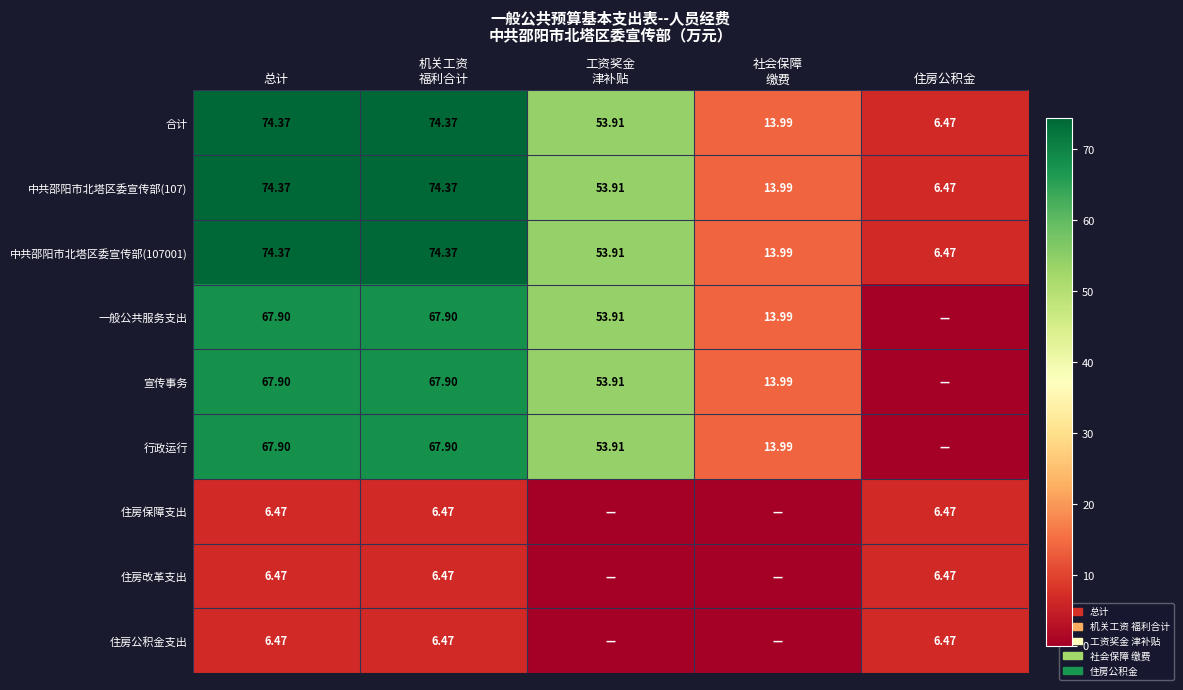

What is the average value of the 住房保障支出 series?

3.9